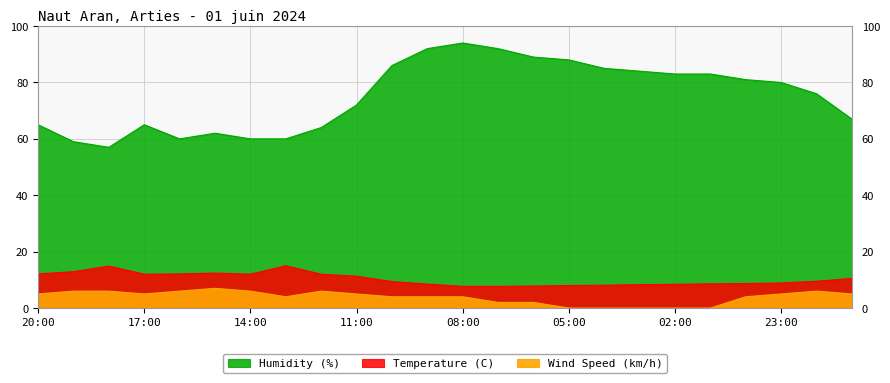

How many data points in Humidity (%) are above 80?

11